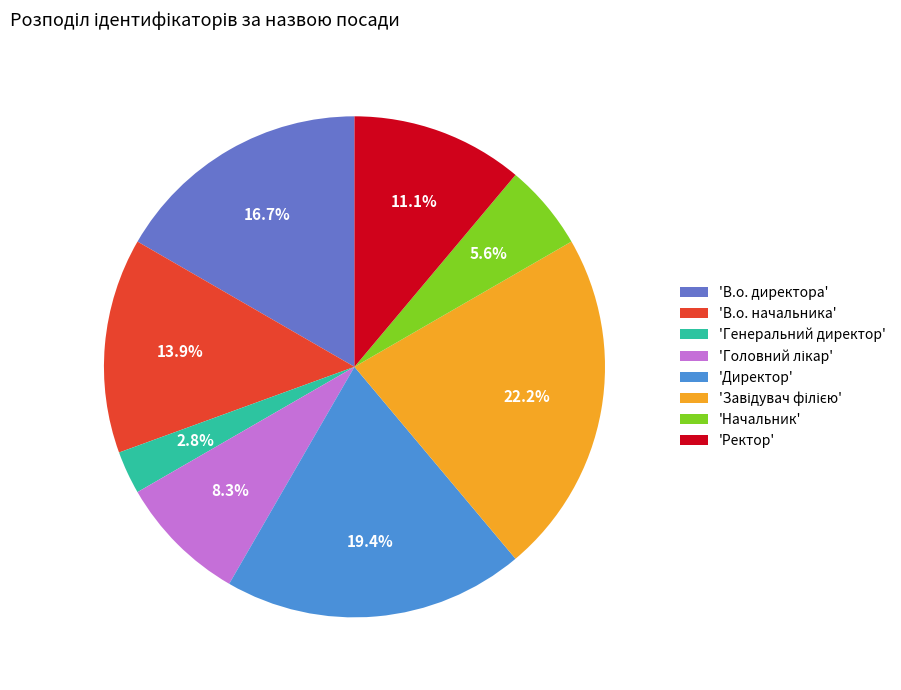

Between 'Директор' and 'В.о. начальника', which is larger?

'Директор'